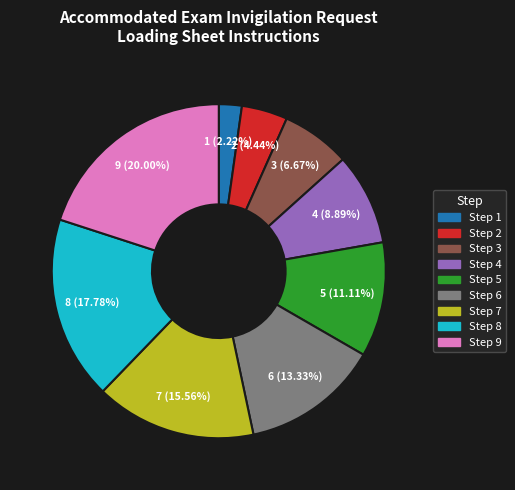

To the nearest percent, what portion does 6 represent?

13%